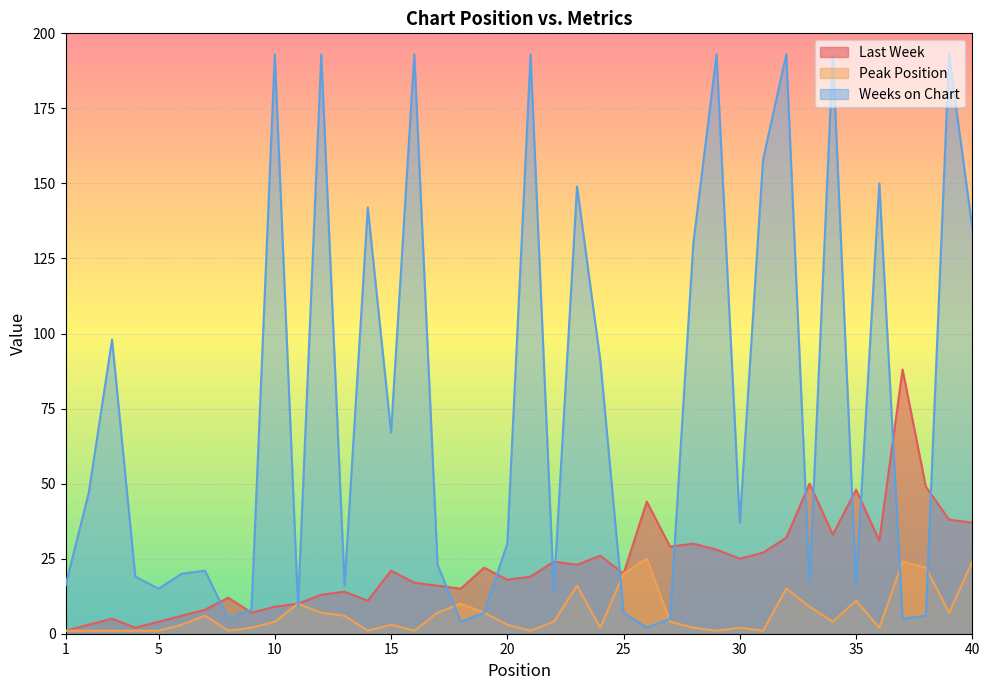

Which label corresponds to the smallest value in the chart?

1